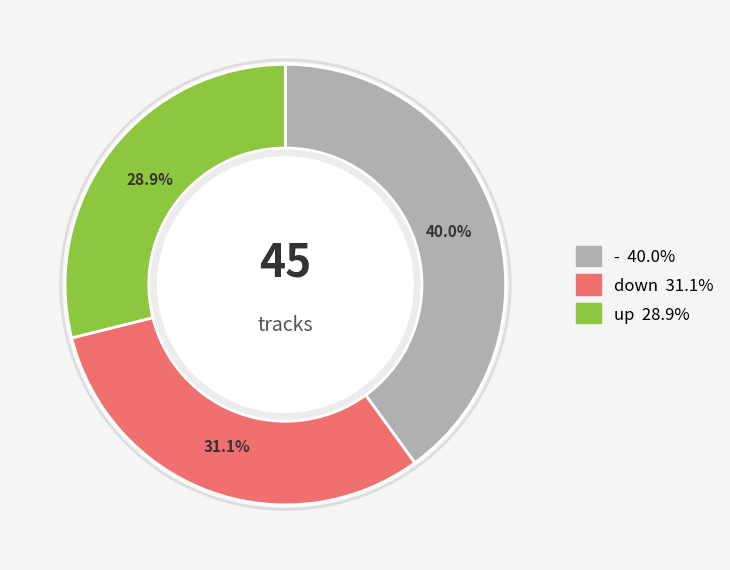

Is there any slice that represents more than half of the pie?

No